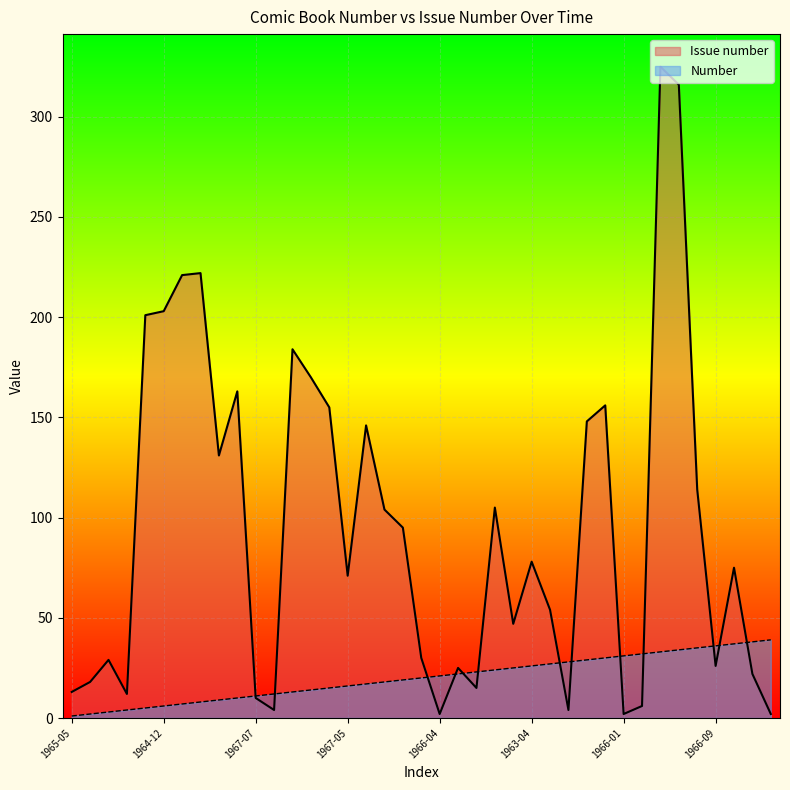

Which series has the widest spread of values?

Issue number